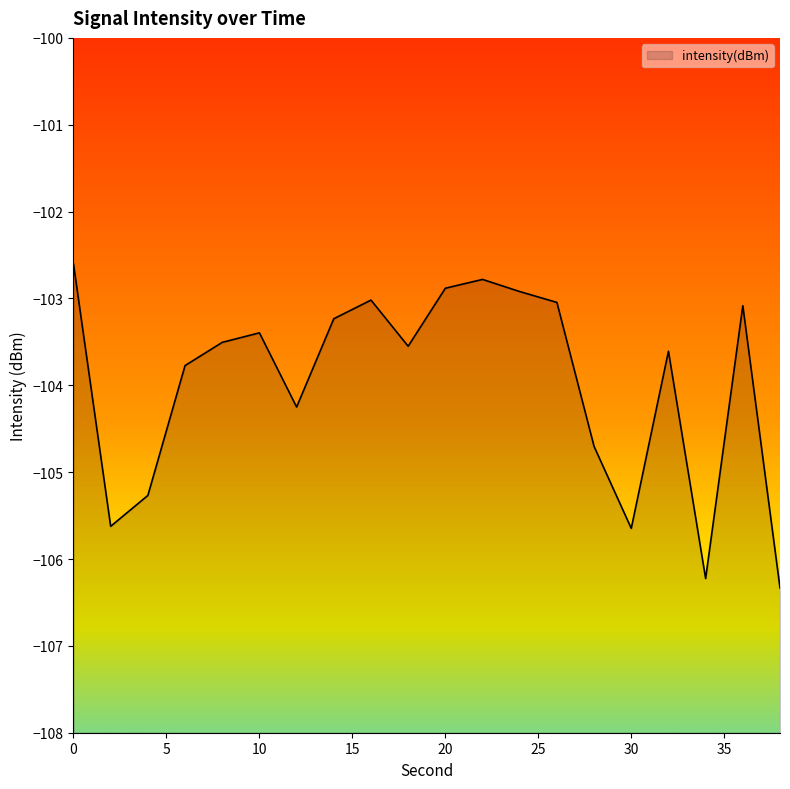

How many lines are shown in the chart?

1